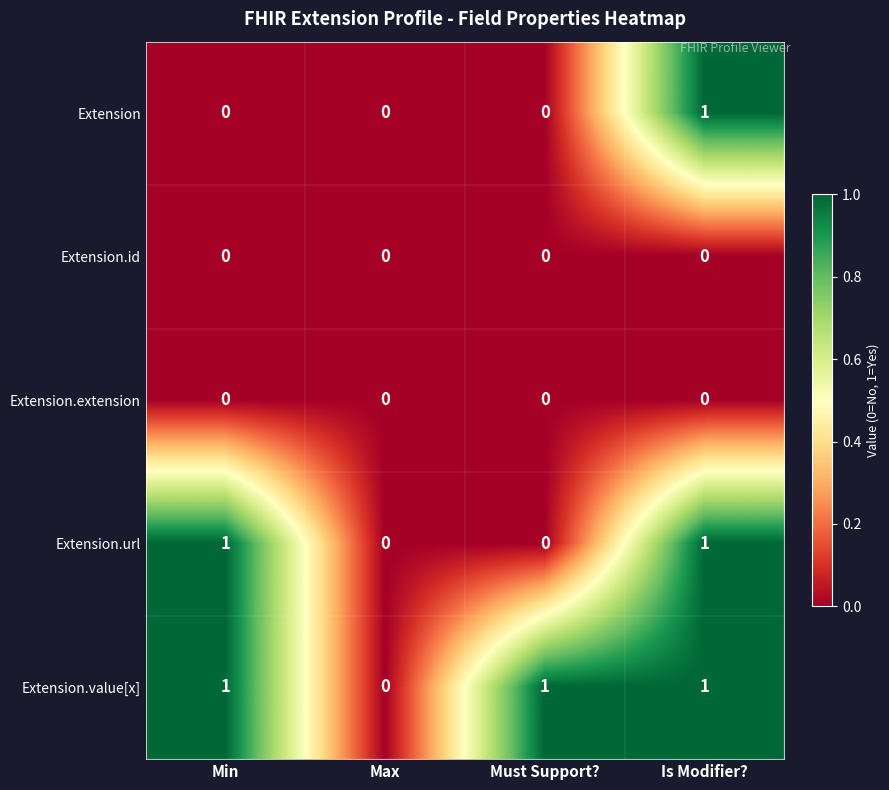

How many series are shown in this chart?

5